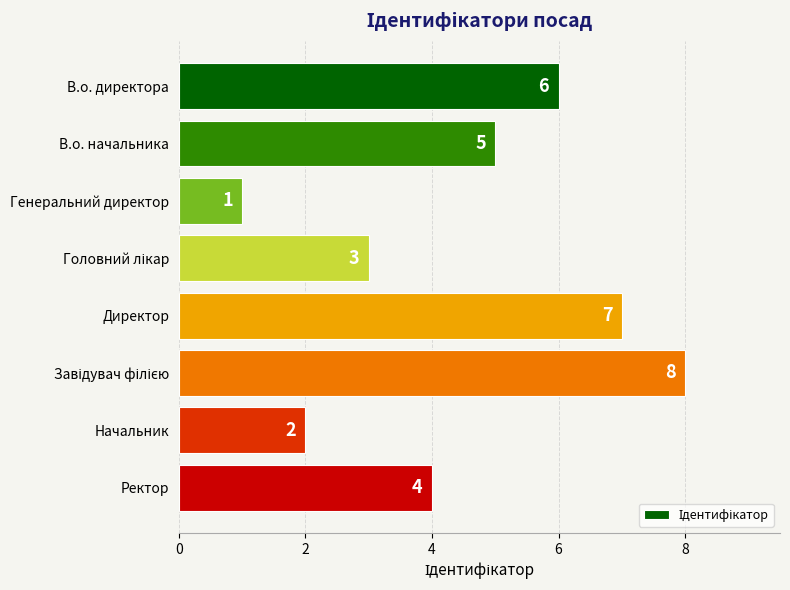

How many categories are shown in the chart?

8